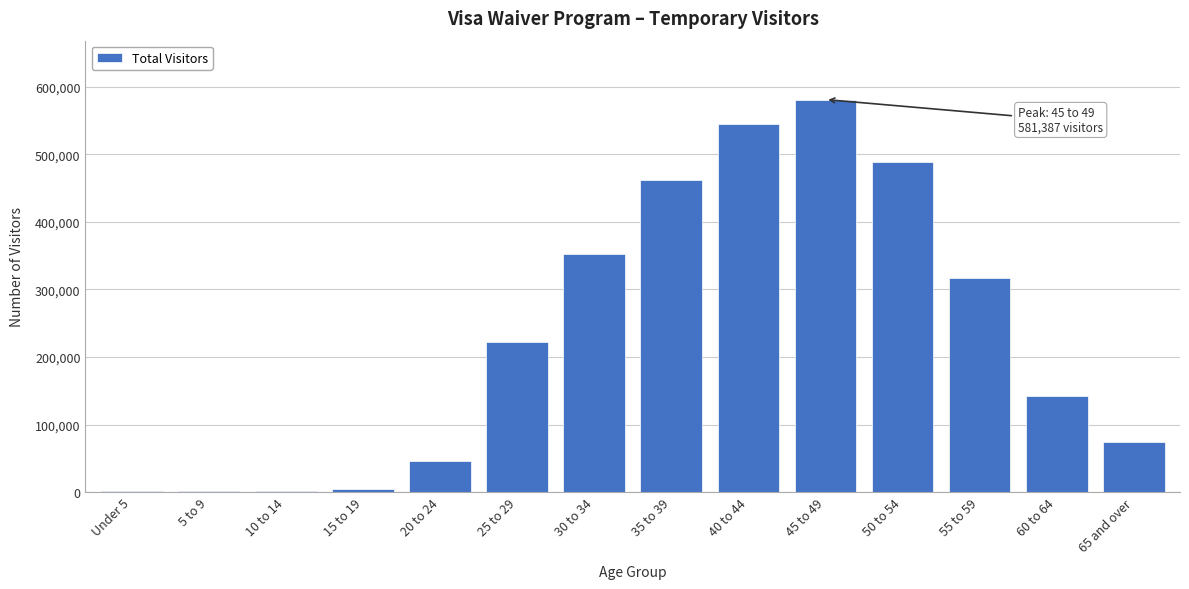

What is the greatest value displayed?

581387